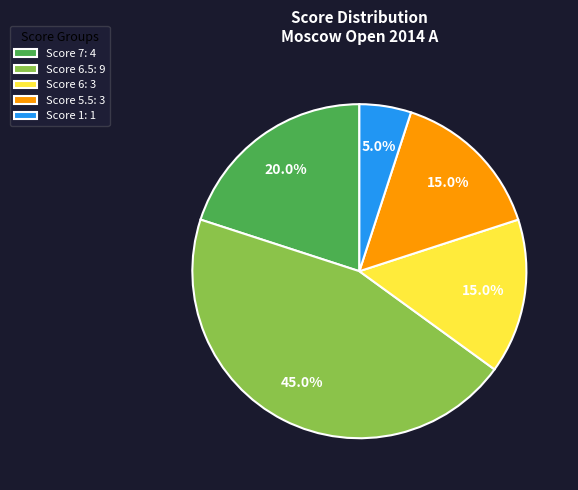

What is the ratio of the value at Score 7: 4 to the value at Score 5.5: 3?

1.3